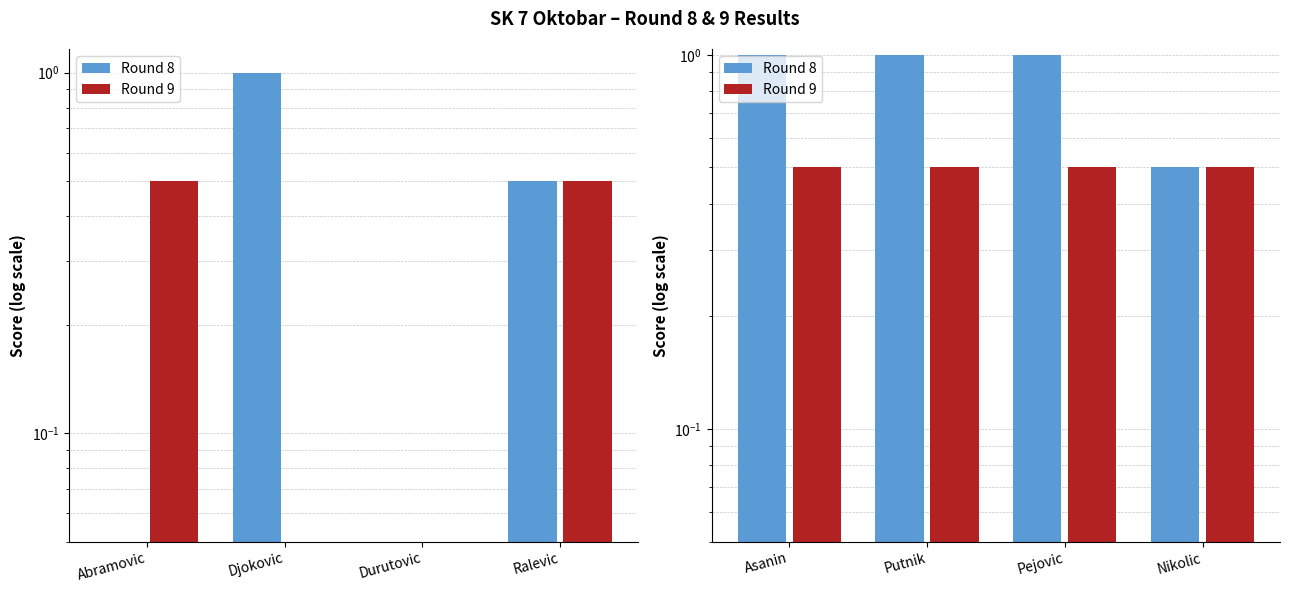

What is the value of the Round 9 bar at the 4th from the left?

0.5